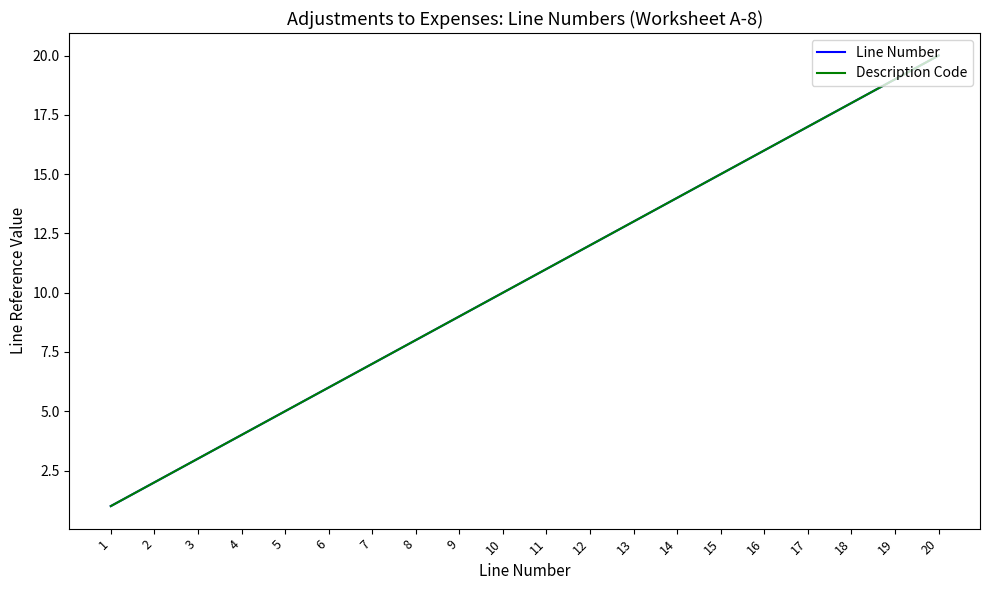

What is the greatest value displayed?

20